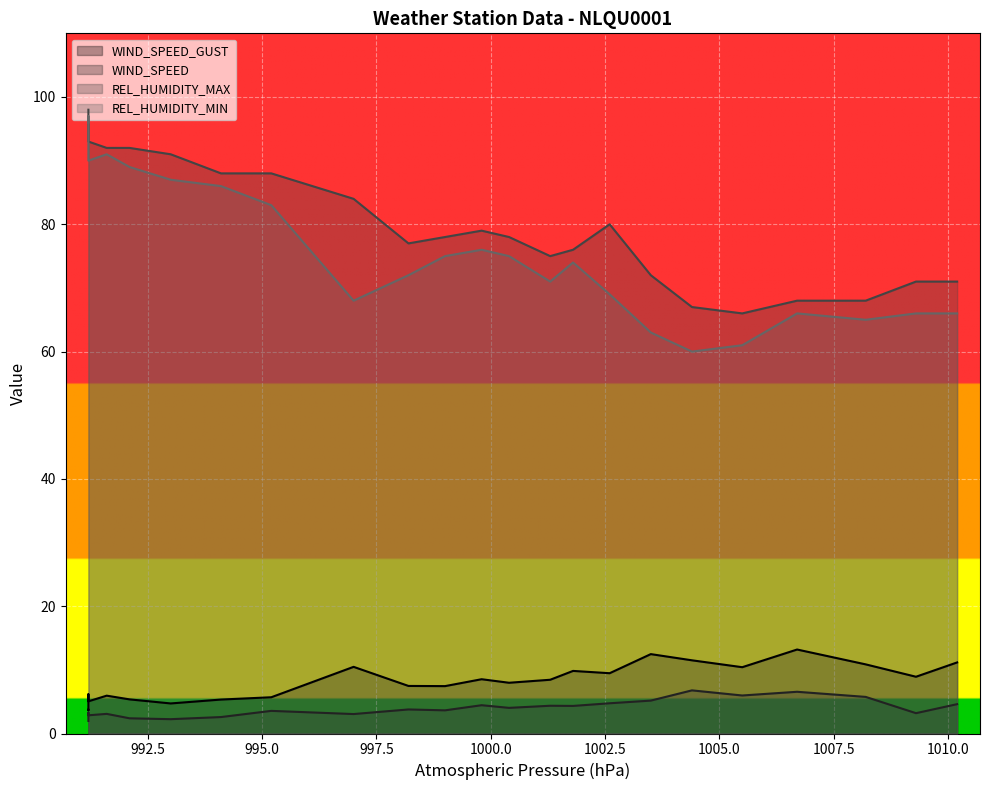

Is the value of REL_HUMIDITY_MAX at 993.0 greater than the value of REL_HUMIDITY_MIN at 991.2?

No